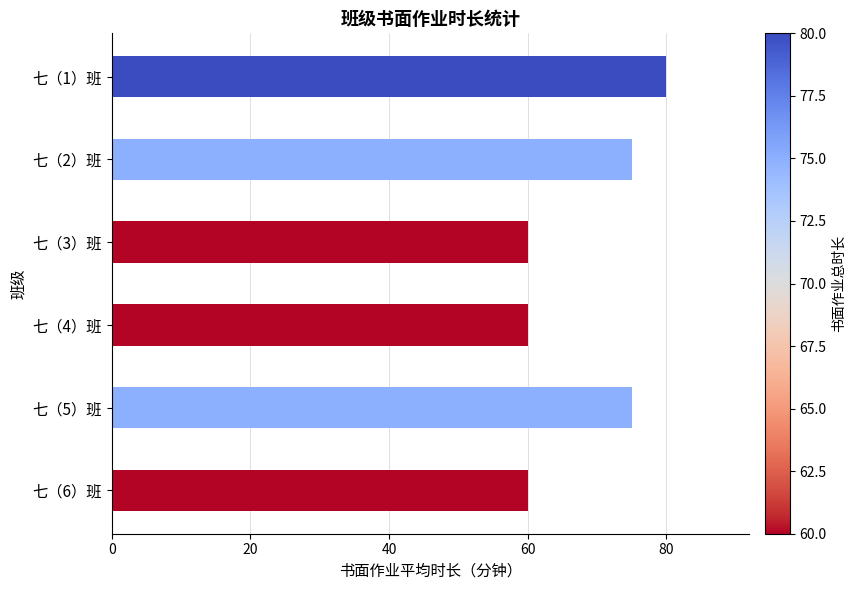

What position from the bottom is 七（1）班?

6